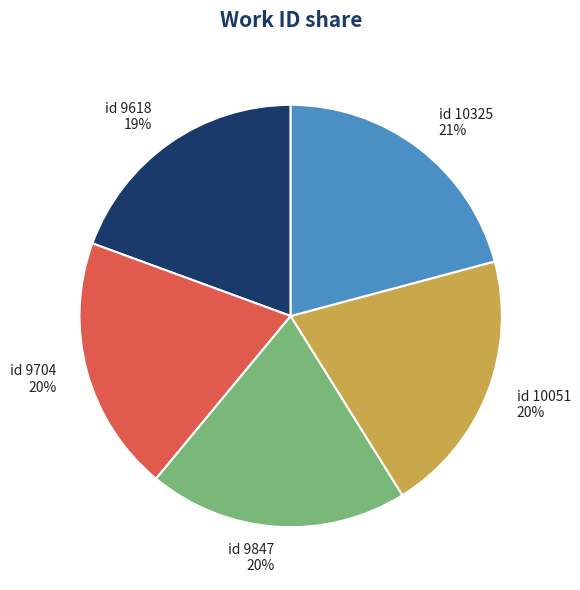

Count the number of slices in the pie.

5